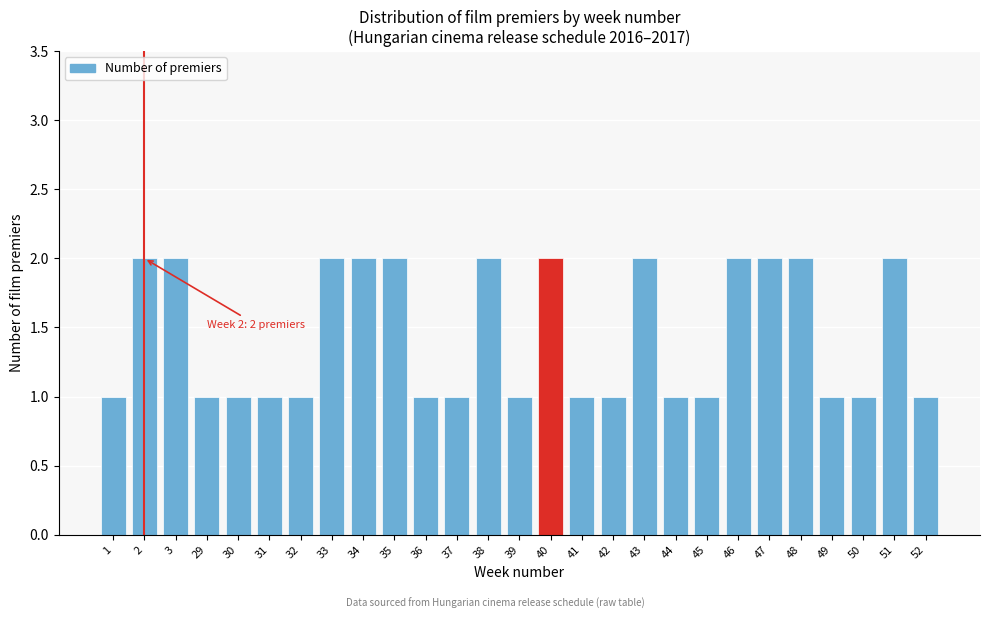

Reading left to right, list all the values displayed in this chart.

1	2	2	1	1	1	1	2	2	2	1	1	2	1	2	1	1	2	1	1	2	2	2	1	1	2	1